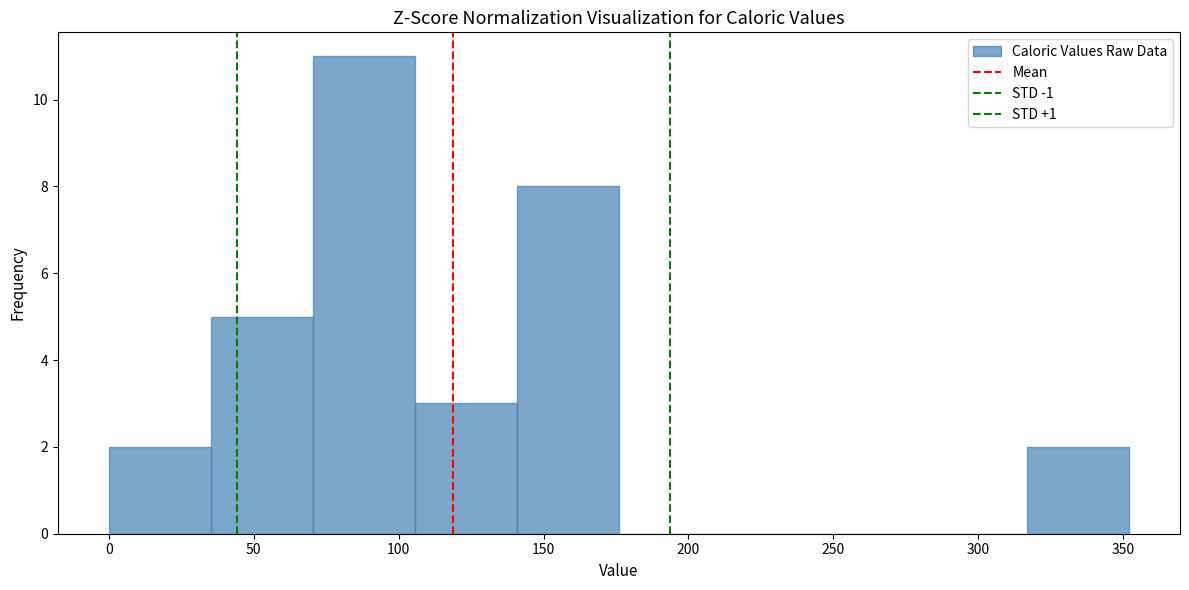

Reading left to right, list every bar in this chart as the range it spans on the x-axis followed by its height. Neither the bar edges nor the heights are printed on the chart, so give them approximately, as read against the axes.

0 to 35: 2
35 to 70: 5
70 to 105: 11
105 to 140: 3
140 to 175: 8
175 to 210: 0
210 to 245: 0
245 to 280: 0
280 to 315: 0
315 to 350: 2